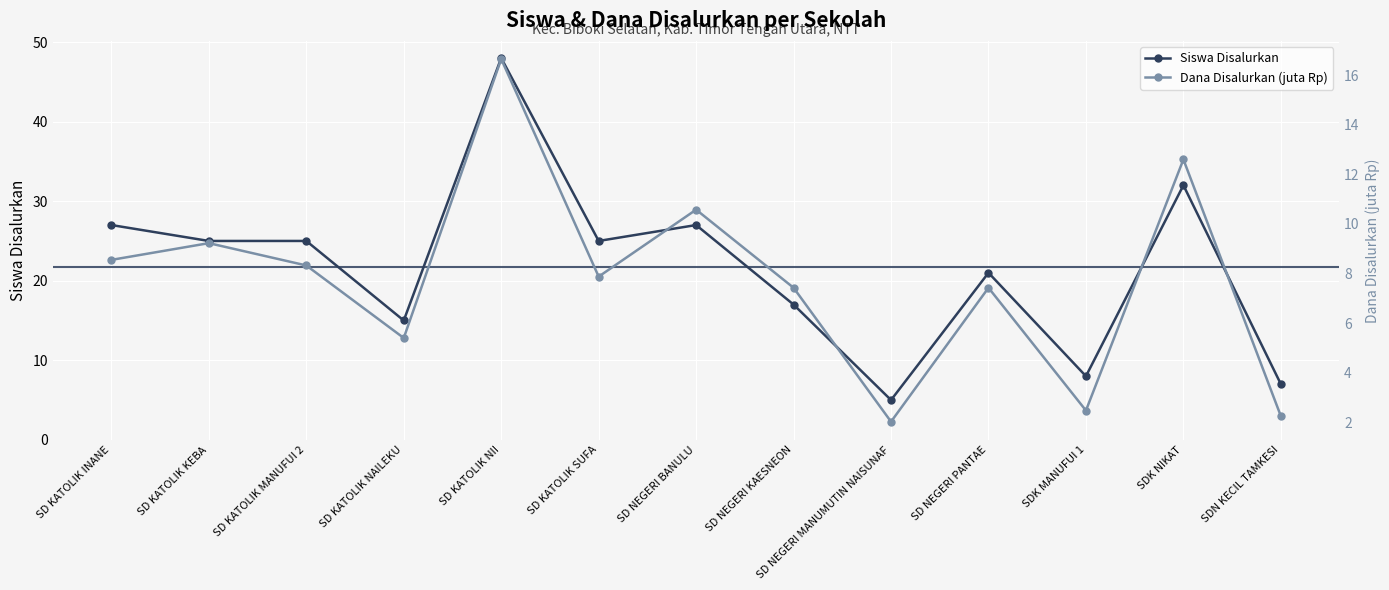

Reading left to right, what are all the values shown in this chart?

Siswa Disalurkan: 27.0	25.0	25.0	15.0	48.0	25.0	27.0	17.0	5.0	21.0	8.0	32.0	7.0
Dana Disalurkan (juta Rp): 8.6	9.2	8.3	5.4	16.6	7.9	10.6	7.4	2.0	7.4	2.5	12.6	2.2